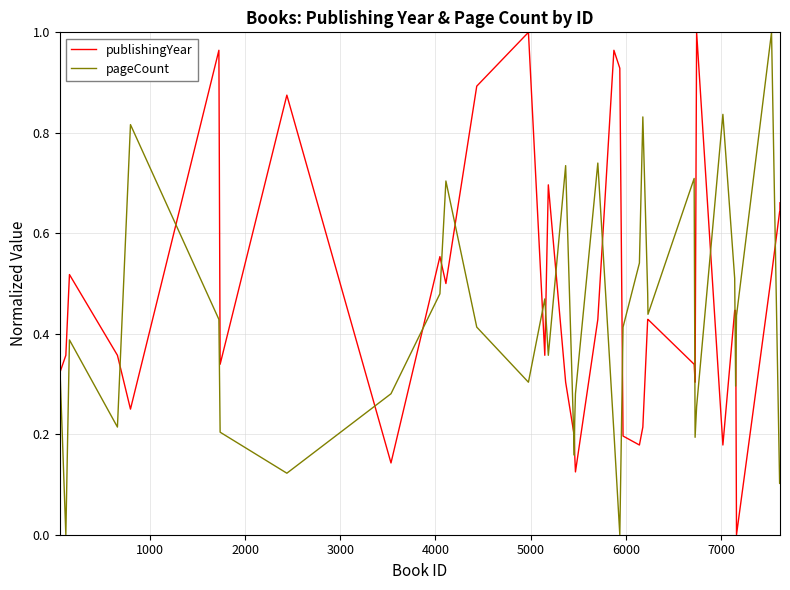

Does the chart display data point markers on the line(s)?

No